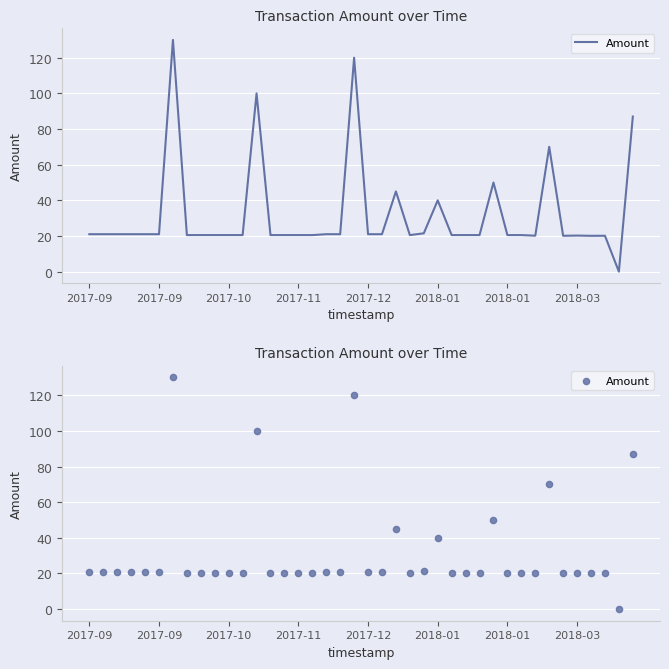

Between 14 and 22, which is larger?

22